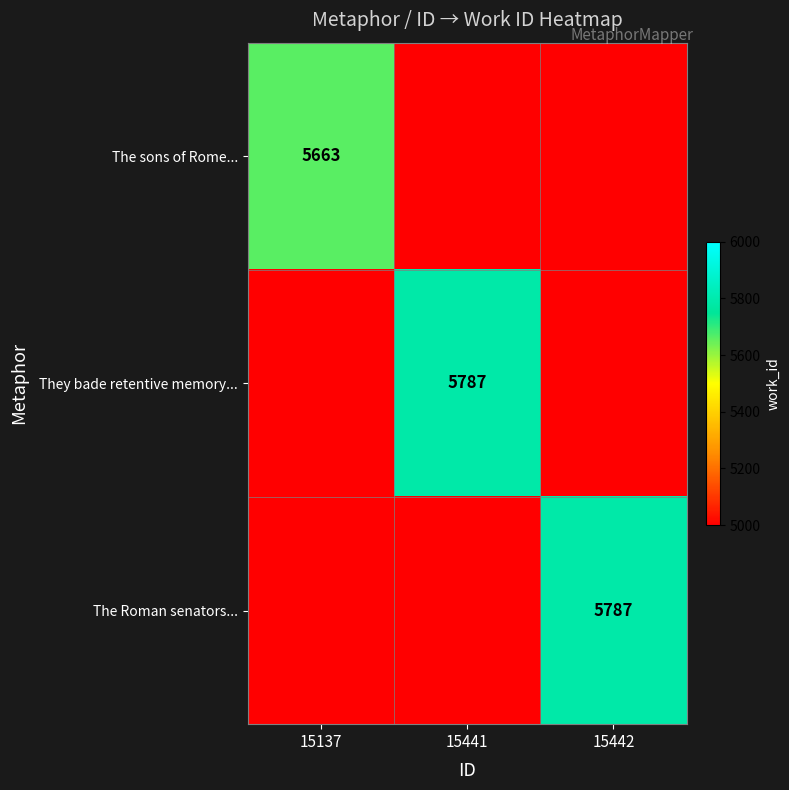

The value of The sons of Rome... at 15137 is 9885. True or false?

False